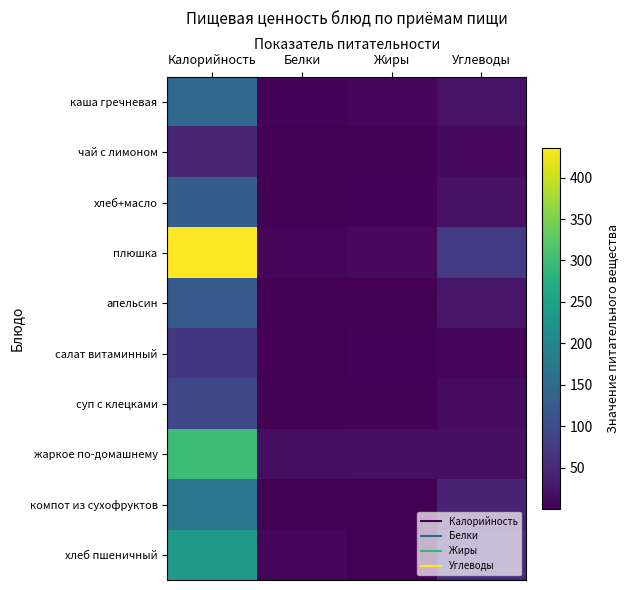

At which category is the sum across all series the highest?

Калорийность